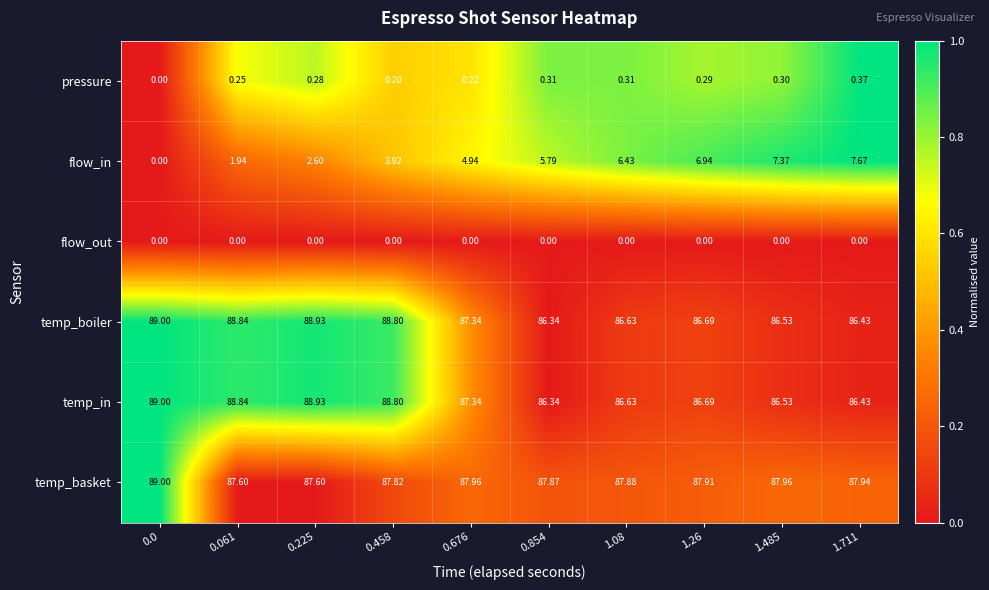

Is the value of flow_in at 1.08 greater than the value of flow_out at 0.0?

Yes